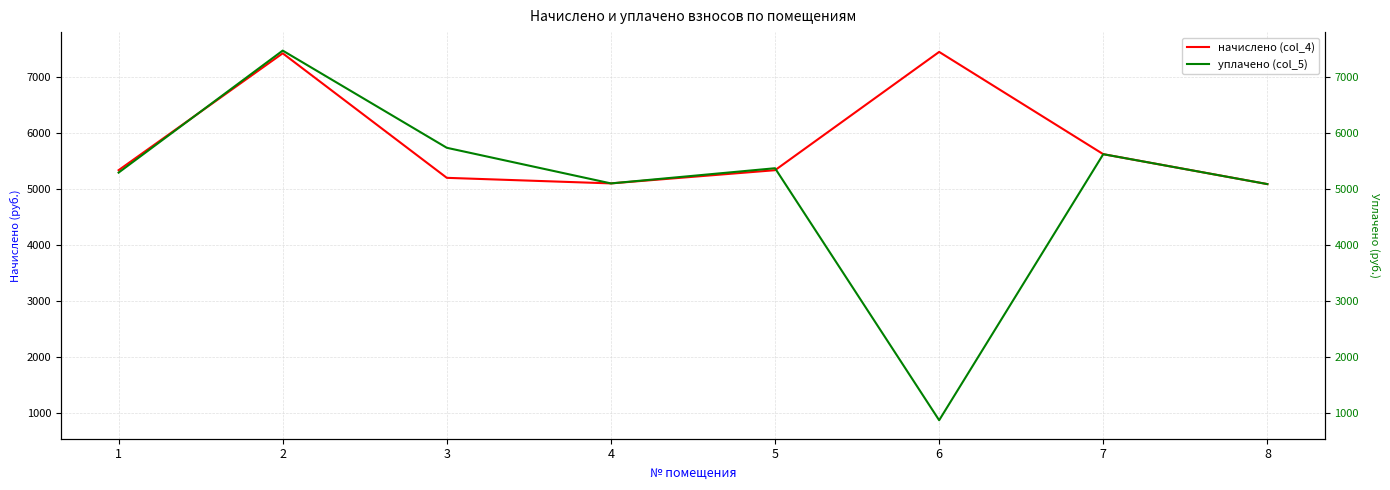

Where is начислено (col_4) nearest to the value 6272?

7